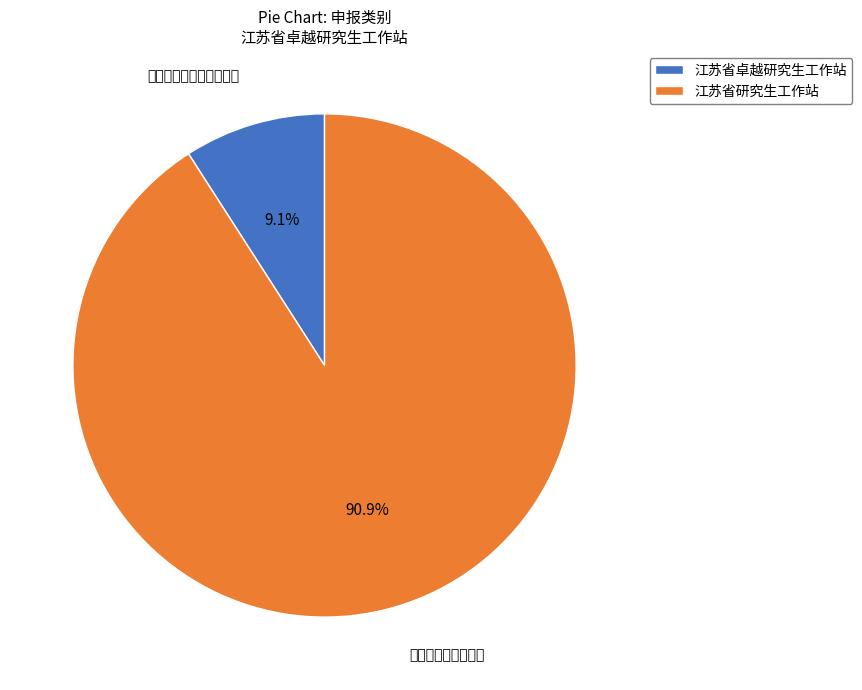

Which slice represents more than half of the pie?

江苏省研究生工作站